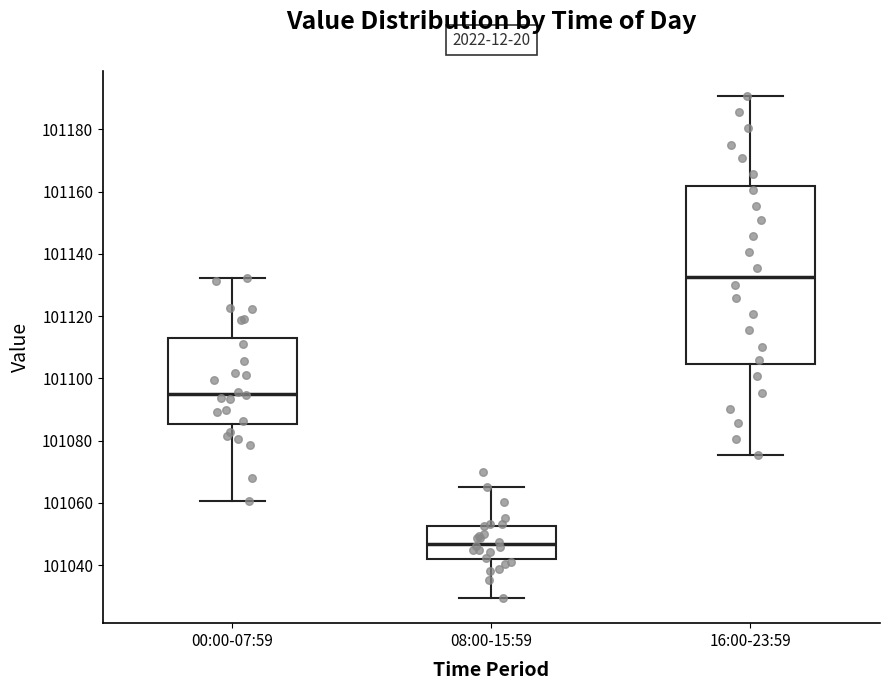

Reading left to right, read every box against the y-axis: the position of its median line, the range the box covers, and the ends of its whiskers. The values are not printed on the chart, so give them approximately, as read against the axis.

00:00-07:59: median 101096, box 101086 to 101112, whiskers 101060 to 101132
08:00-15:59: median 101046, box 101042 to 101052, whiskers 101030 to 101066
16:00-23:59: median 101132, box 101104 to 101162, whiskers 101076 to 101190